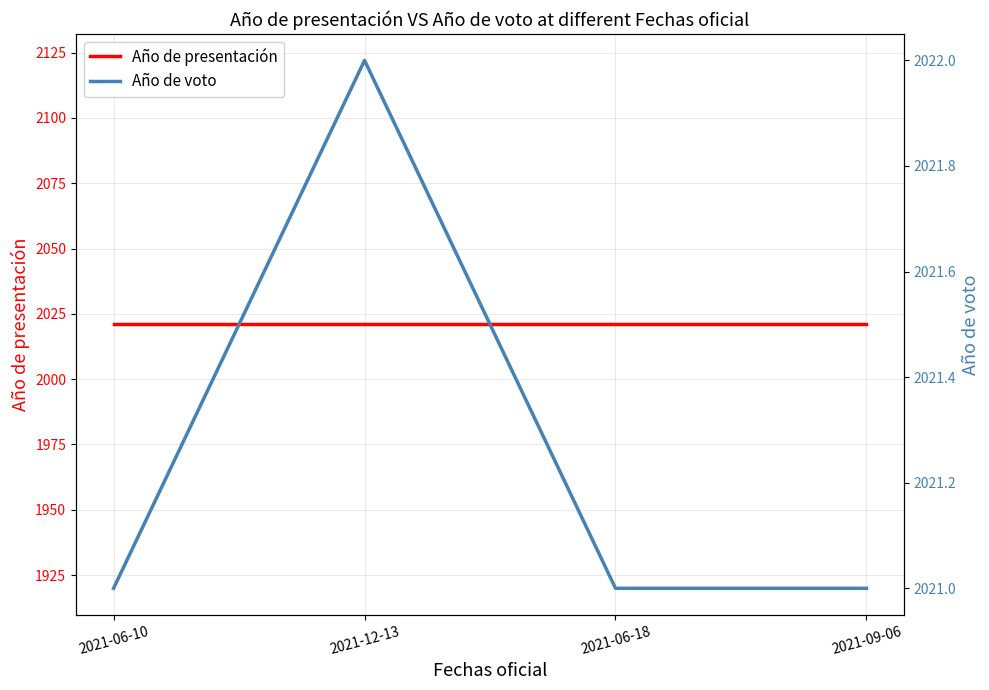

Where is Año de presentación nearest to the value 2021?

2021-06-10